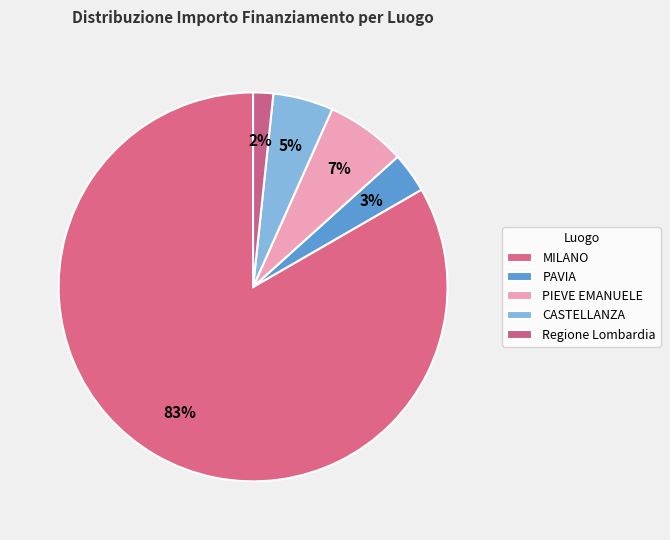

Between PIEVE EMANUELE and CASTELLANZA, which is larger?

PIEVE EMANUELE